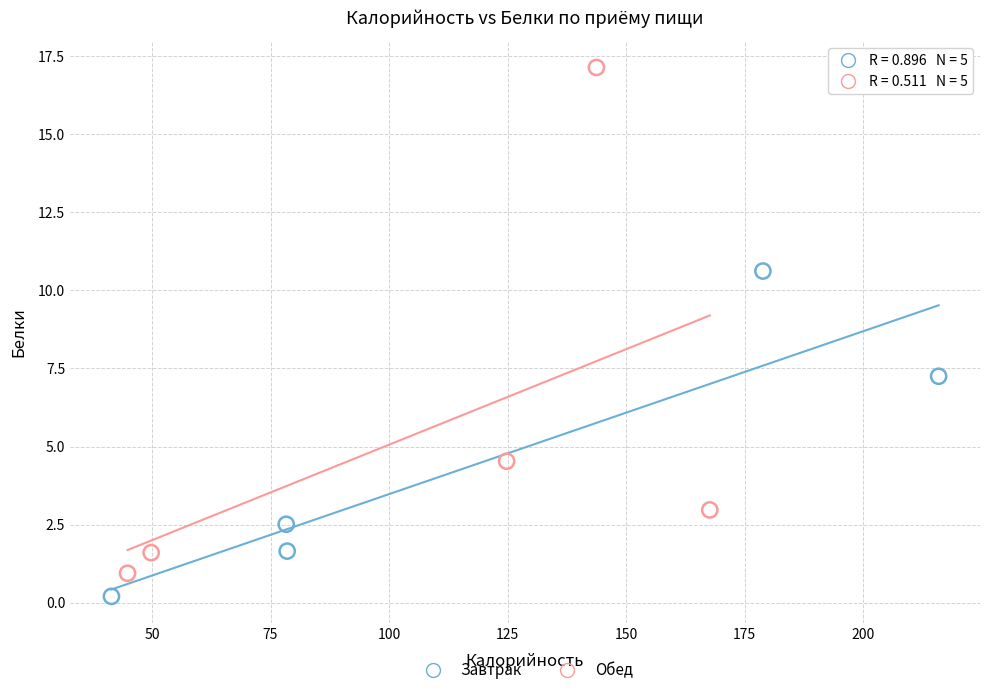

Which series has the widest spread of Y values?

Обед